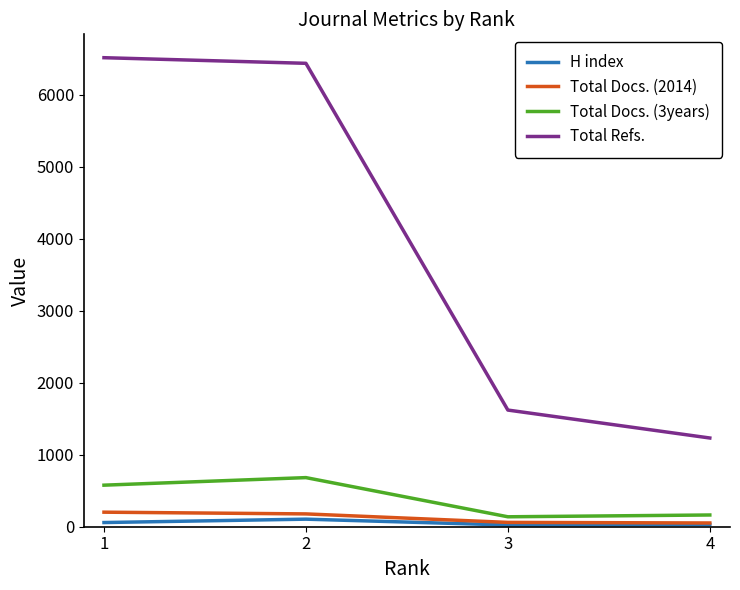

What is the spread (max minus min) of values at 3?

1596